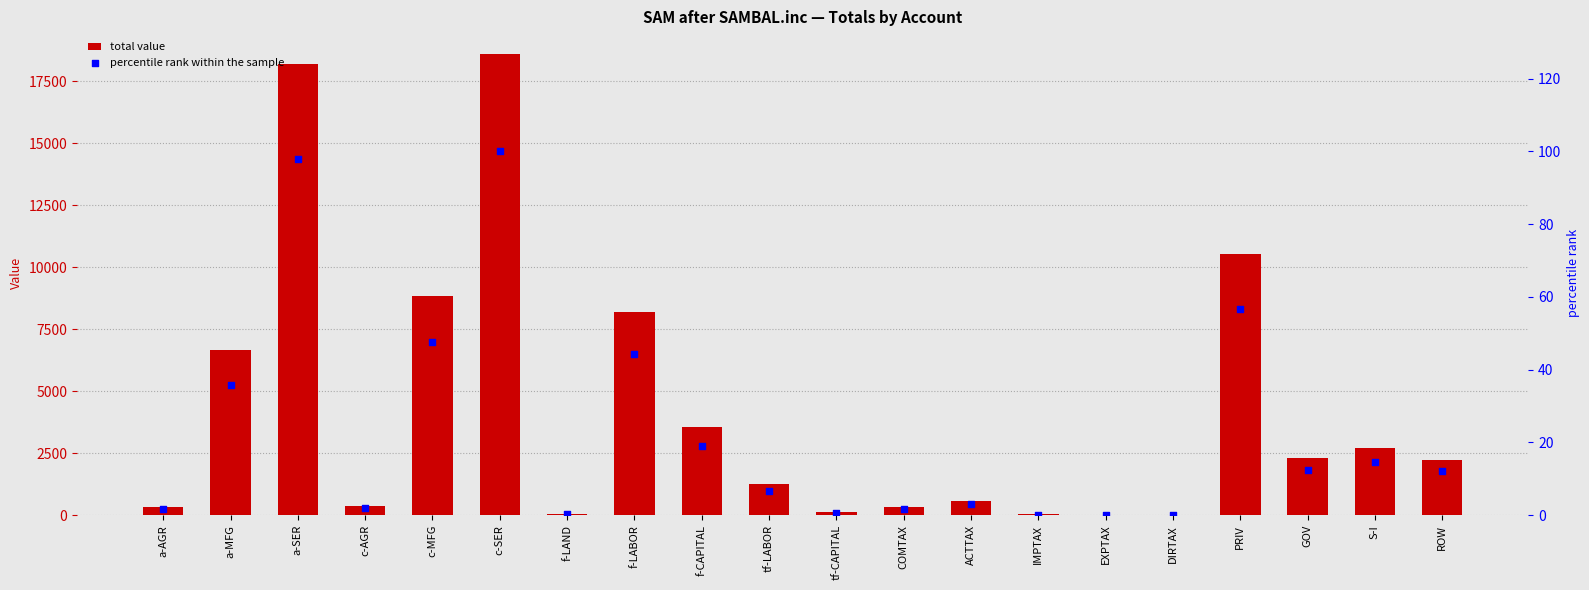

Which series reaches the minimum Y coordinate?

percentile rank within the sample